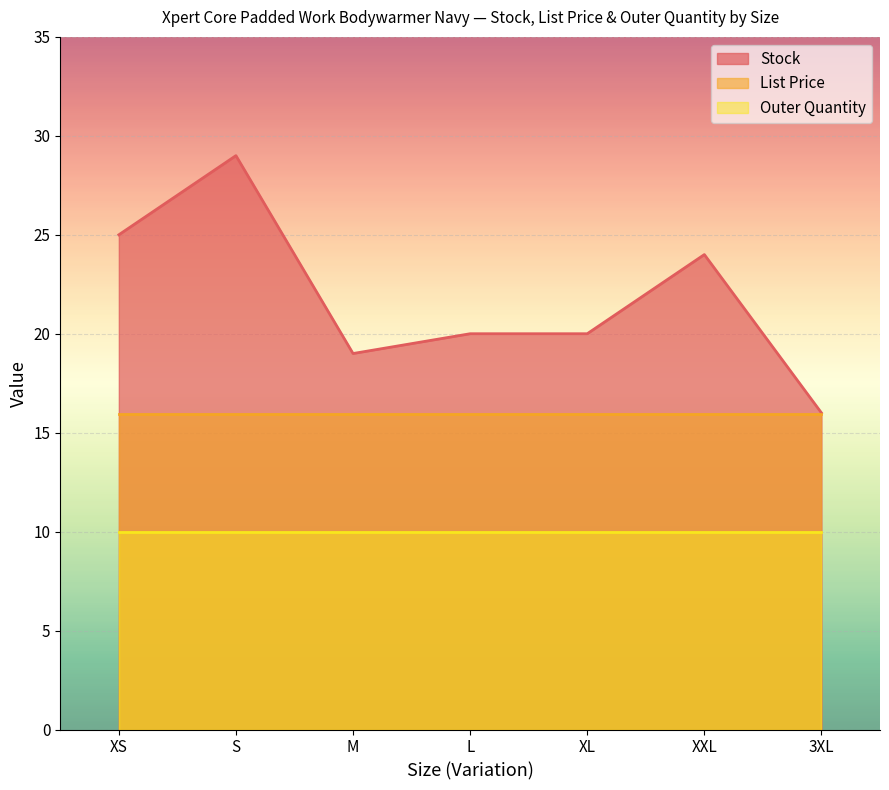

What is the difference between the Stock values at XXL and S?

5.0